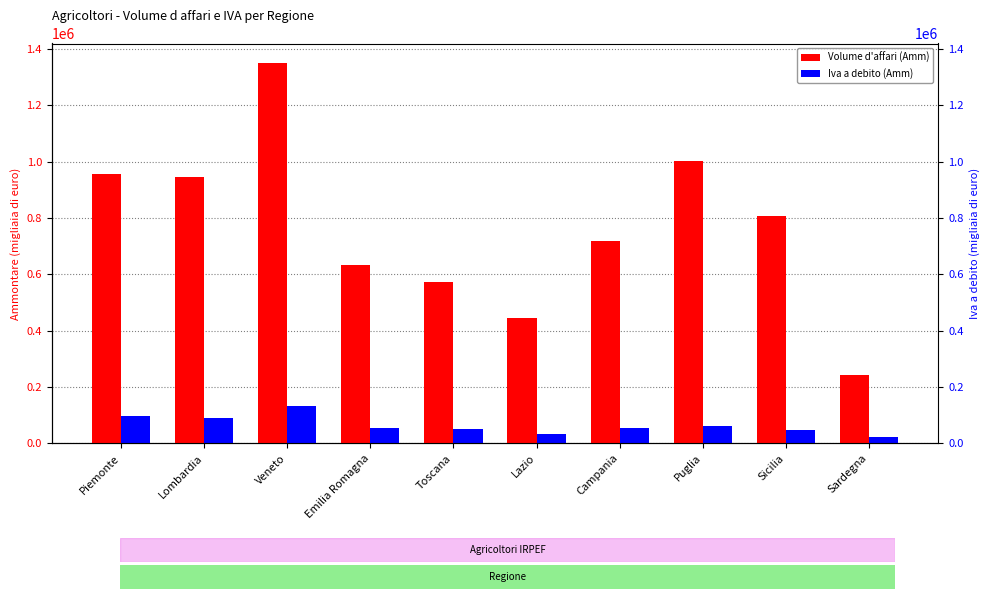

At which label does Iva a debito (Amm) reach its peak?

Veneto